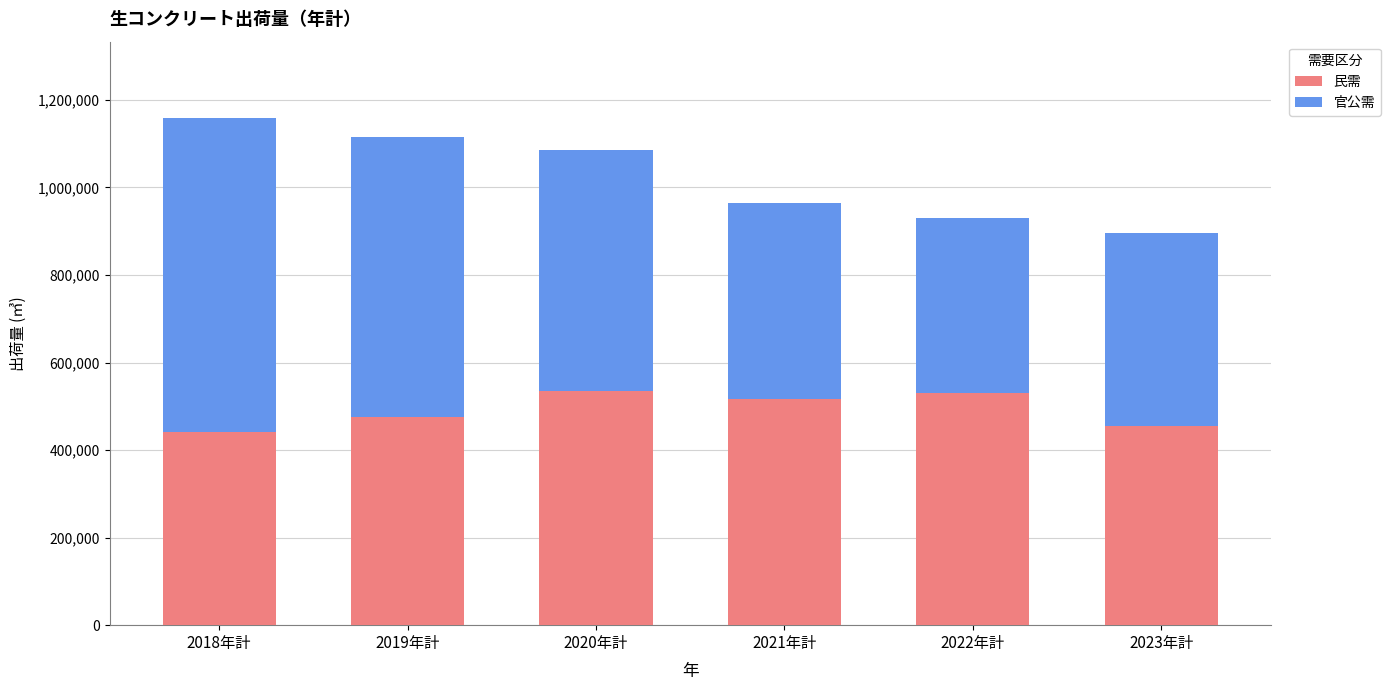

What is the lowest value of the 民需 series?

442201